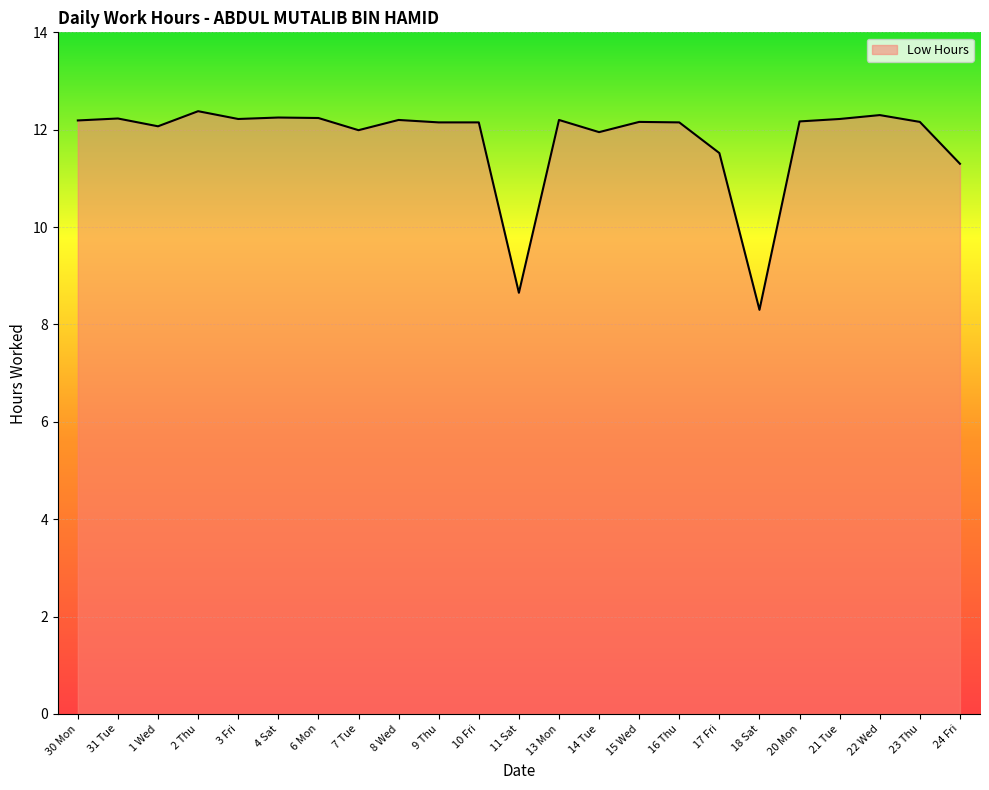

Approximately how many times larger is the value at 2 Thu compared to 30 Mon?

1.0